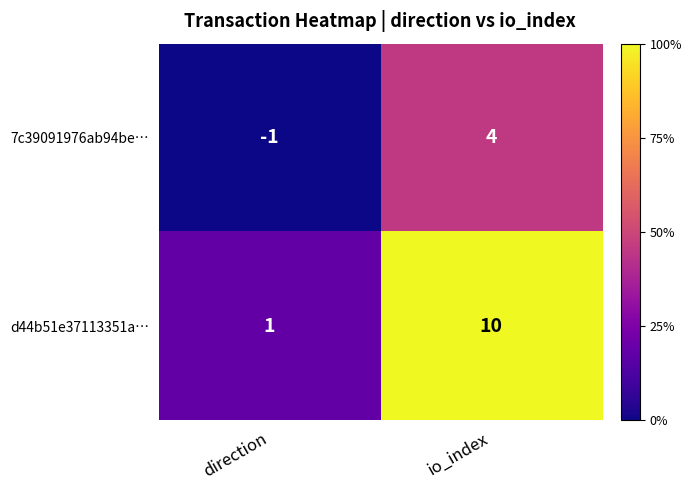

At which category does the chart reach its peak across all series?

io_index